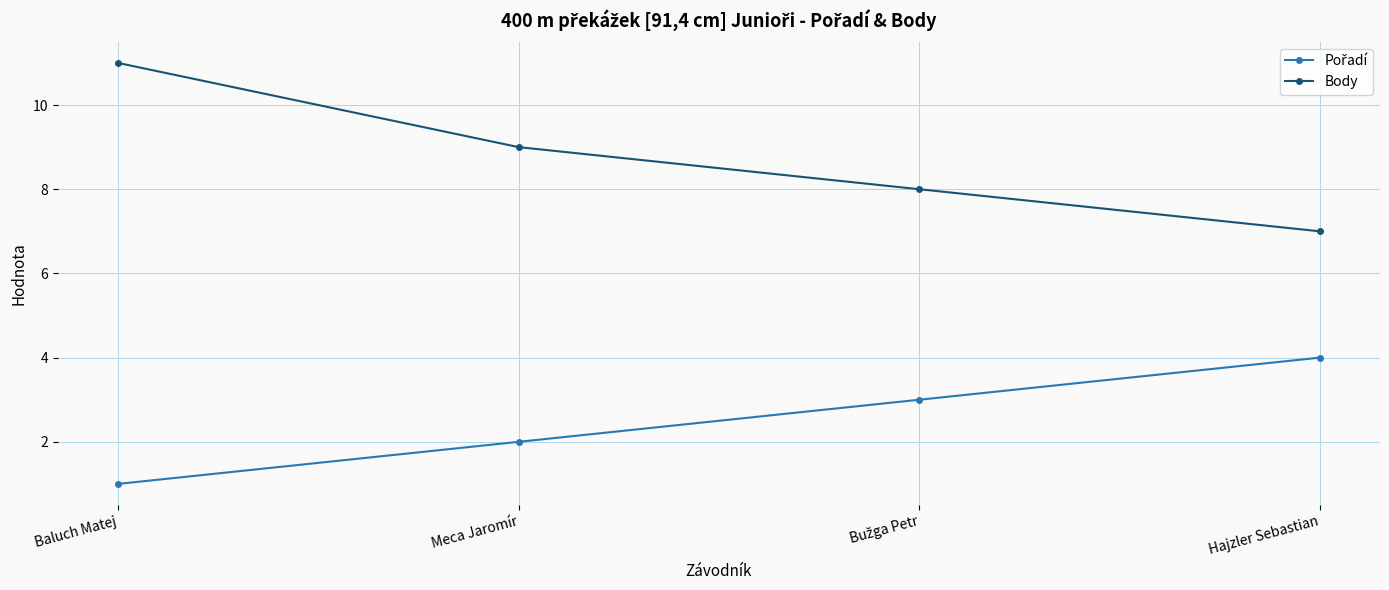

At which category is the sum across all series the highest?

Baluch Matej